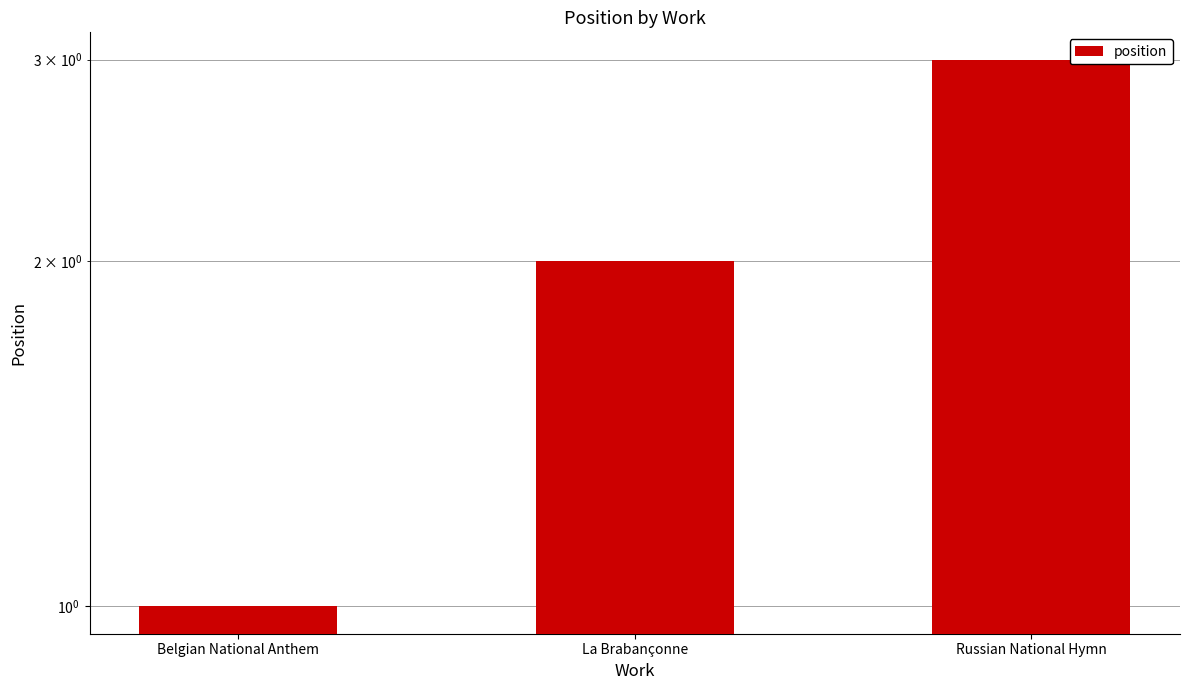

Approximately how many times larger is the value at Belgian National Anthem compared to La Brabançonne?

0.5